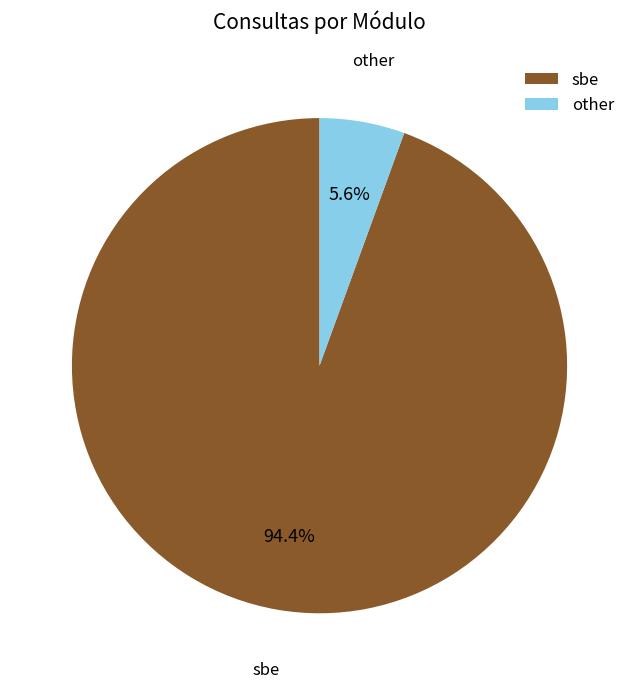

Which slice is the largest?

sbe